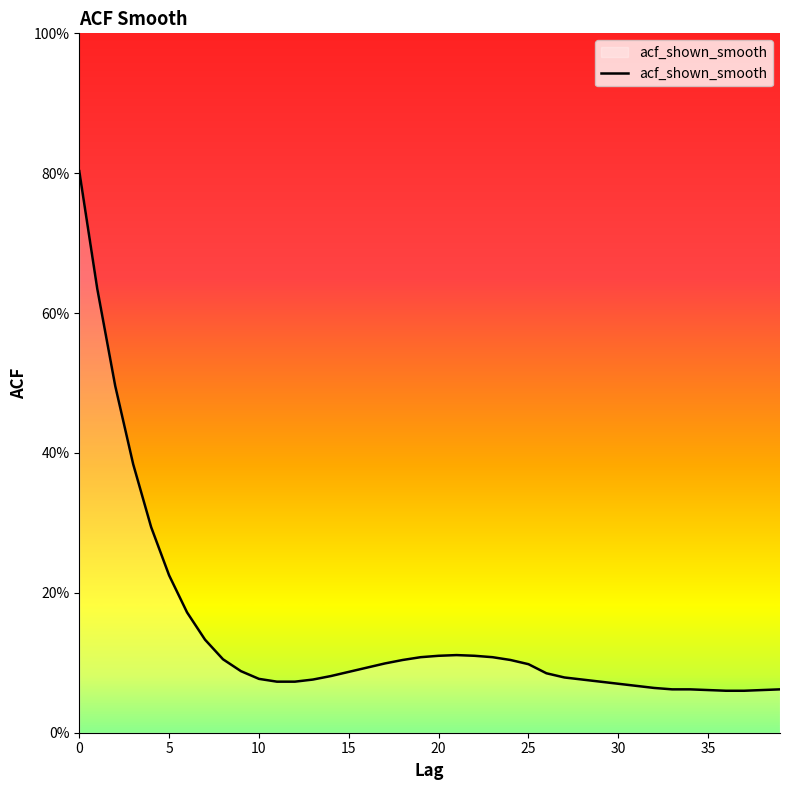

Is this an area chart (filled region under the line)?

Yes